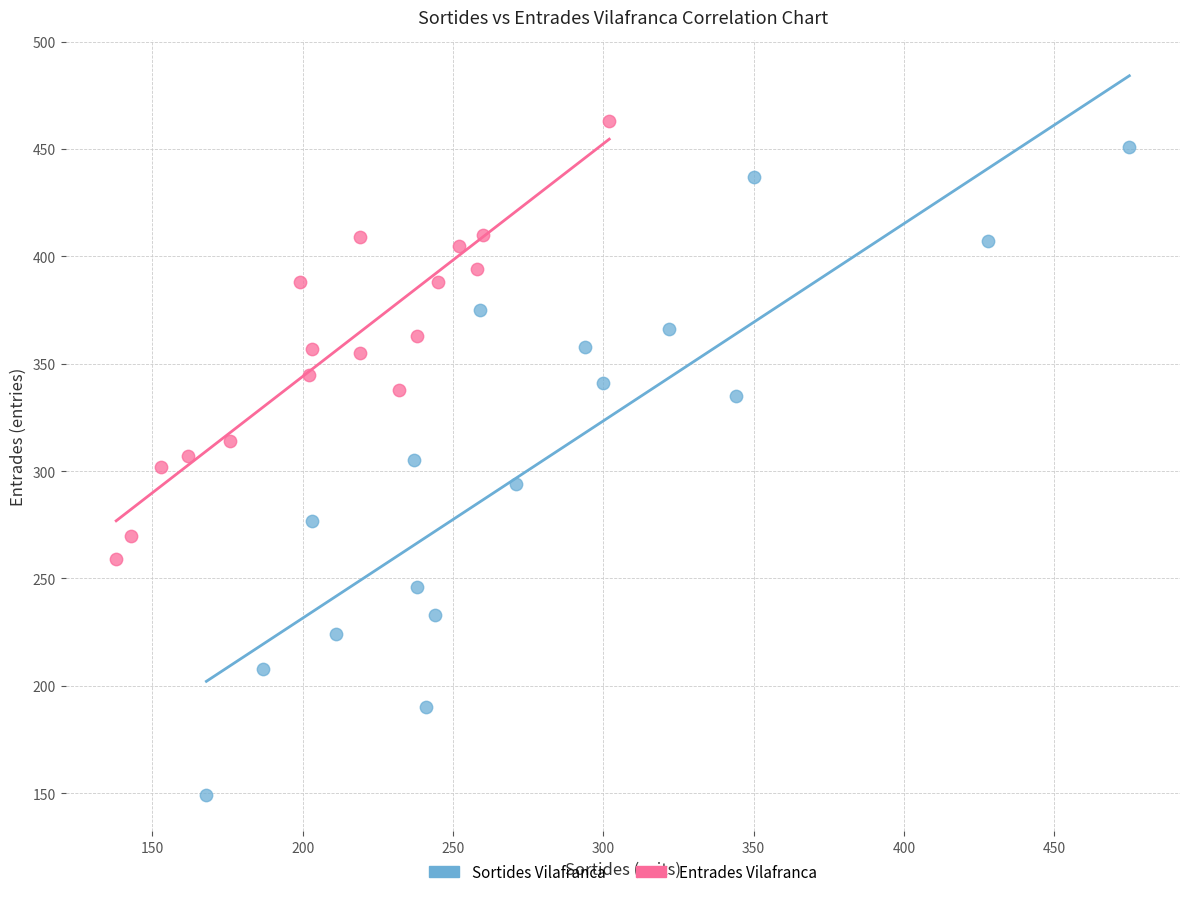

Which series contains the lowest Y value?

Sortides Vilafranca